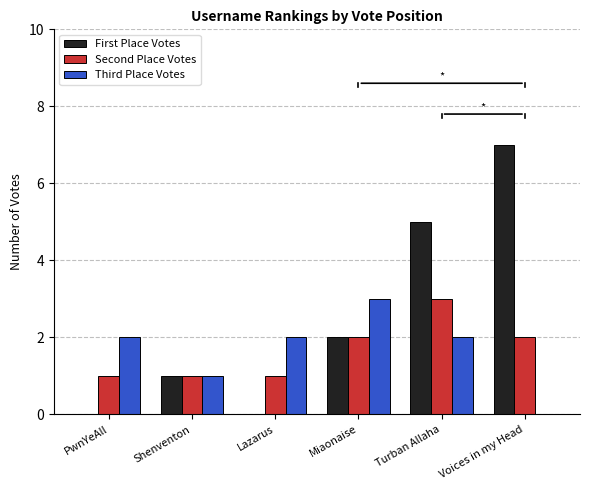

Reading left to right, list all the values displayed in this chart.

First Place Votes: PwnYeAll=0	Shenventon=1	Lazarus=0	Miaonaise=2	Turban Allaha=5	Voices in my Head=7
Second Place Votes: PwnYeAll=1	Shenventon=1	Lazarus=1	Miaonaise=2	Turban Allaha=3	Voices in my Head=2
Third Place Votes: PwnYeAll=2	Shenventon=1	Lazarus=2	Miaonaise=3	Turban Allaha=2	Voices in my Head=0